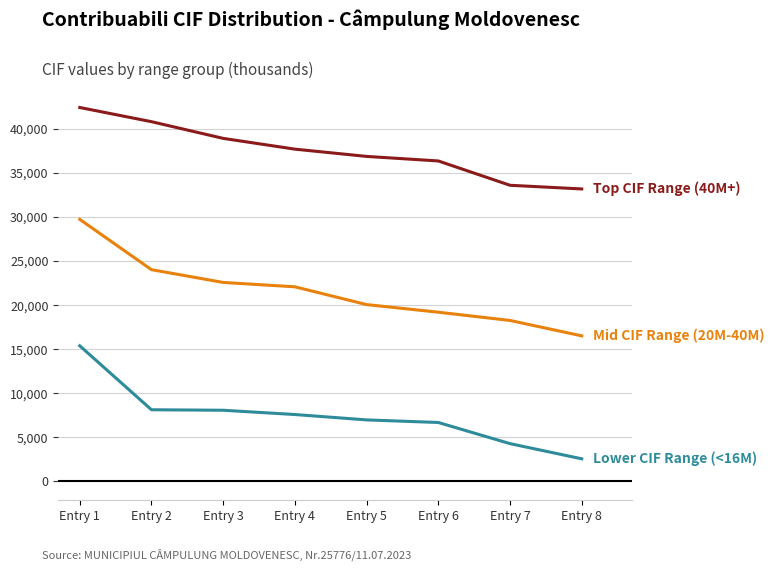

What is the smallest value displayed?

2561.7